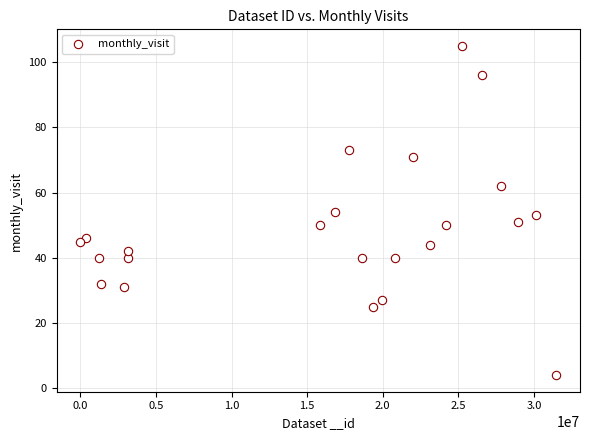

What is the range of X values (max minus min)?

31466405